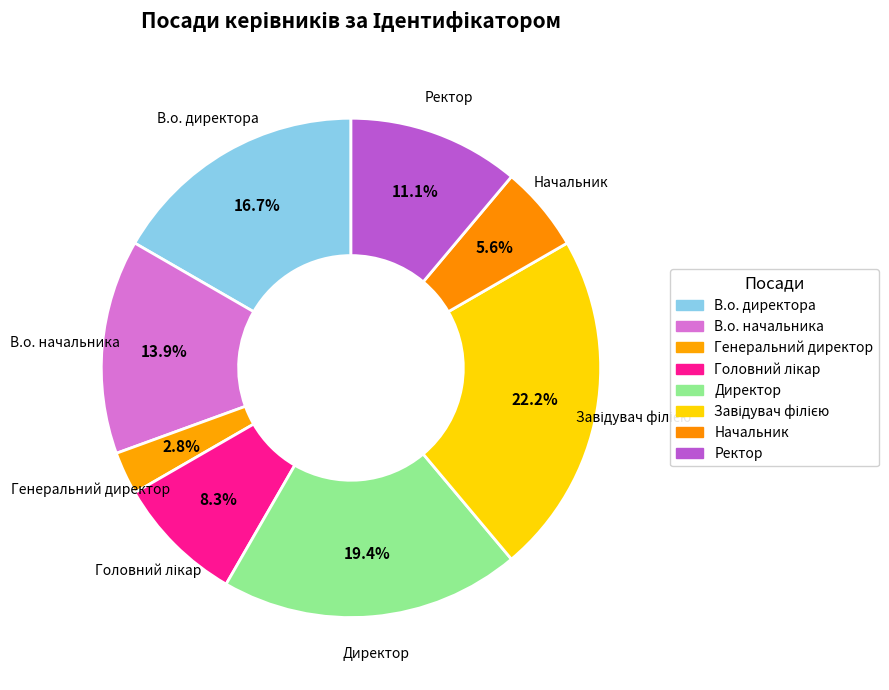

Rank the categories by value from lowest to highest.

Генеральний директор, Начальник, Головний лікар, Ректор, В.о. начальника, В.о. директора, Директор, Завідувач філією